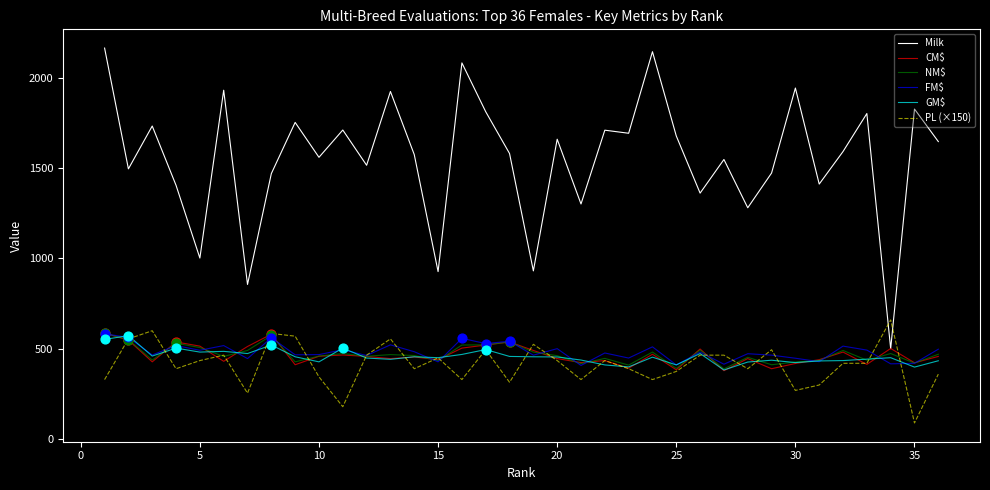

Which series has the widest spread of values?

Milk